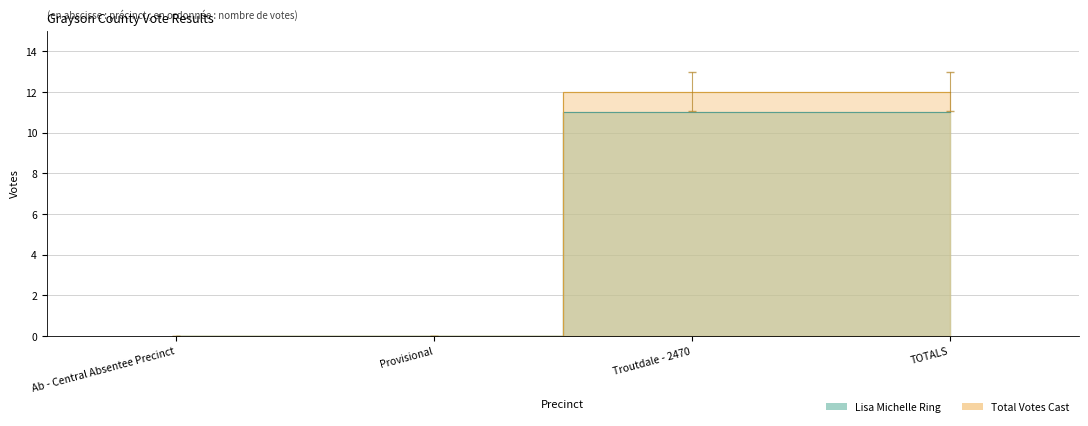

At which category does the chart reach its minimum across all series?

Ab - Central Absentee Precinct